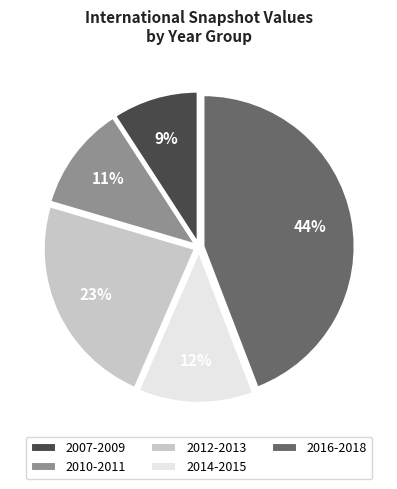

What is the ratio of the value at 2014-2015 to the value at 2016-2018?

0.3